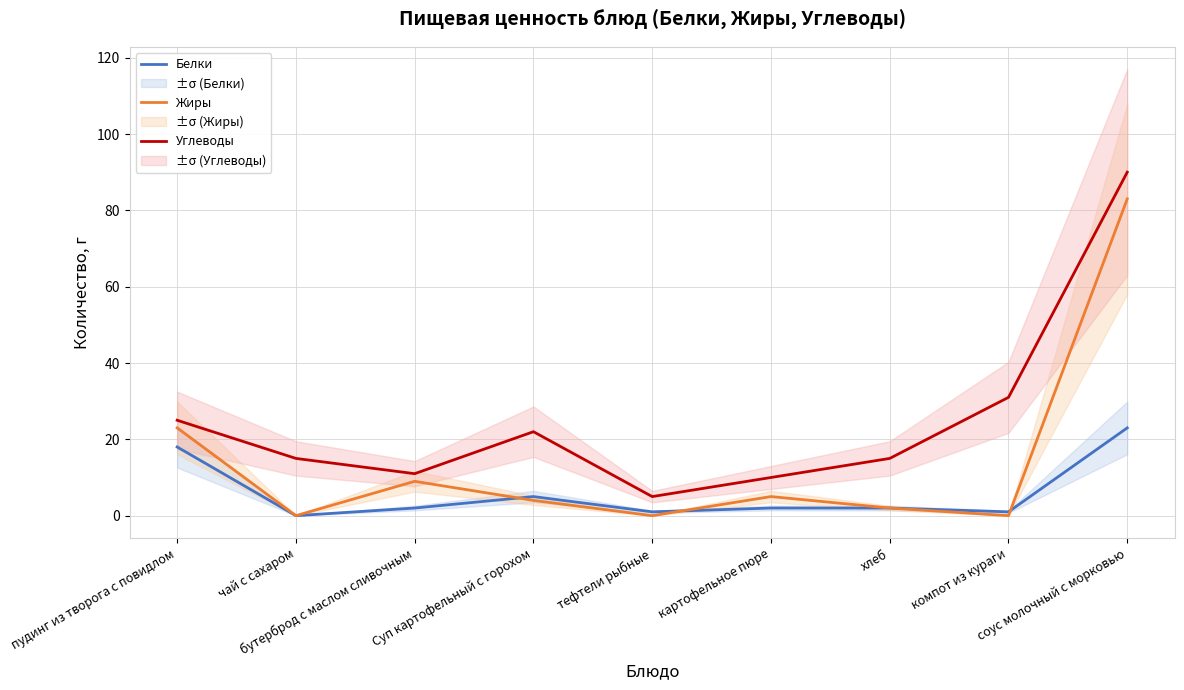

Reading left to right, transcribe all the data shown in this chart.

Белки: пудинг из творога с повидлом=18	чай с сахаром=0	бутерброд с маслом сливочным=2	Суп картофельный с горохом=5	тефтели рыбные=1	картофельное пюре=2	хлеб=2	компот из кураги=1	соус молочный с морковью=23
Жиры: пудинг из творога с повидлом=23	чай с сахаром=0	бутерброд с маслом сливочным=9	Суп картофельный с горохом=4	тефтели рыбные=0	картофельное пюре=5	хлеб=2	компот из кураги=0	соус молочный с морковью=83
Углеводы: пудинг из творога с повидлом=25	чай с сахаром=15	бутерброд с маслом сливочным=11	Суп картофельный с горохом=22	тефтели рыбные=5	картофельное пюре=10	хлеб=15	компот из кураги=31	соус молочный с морковью=90